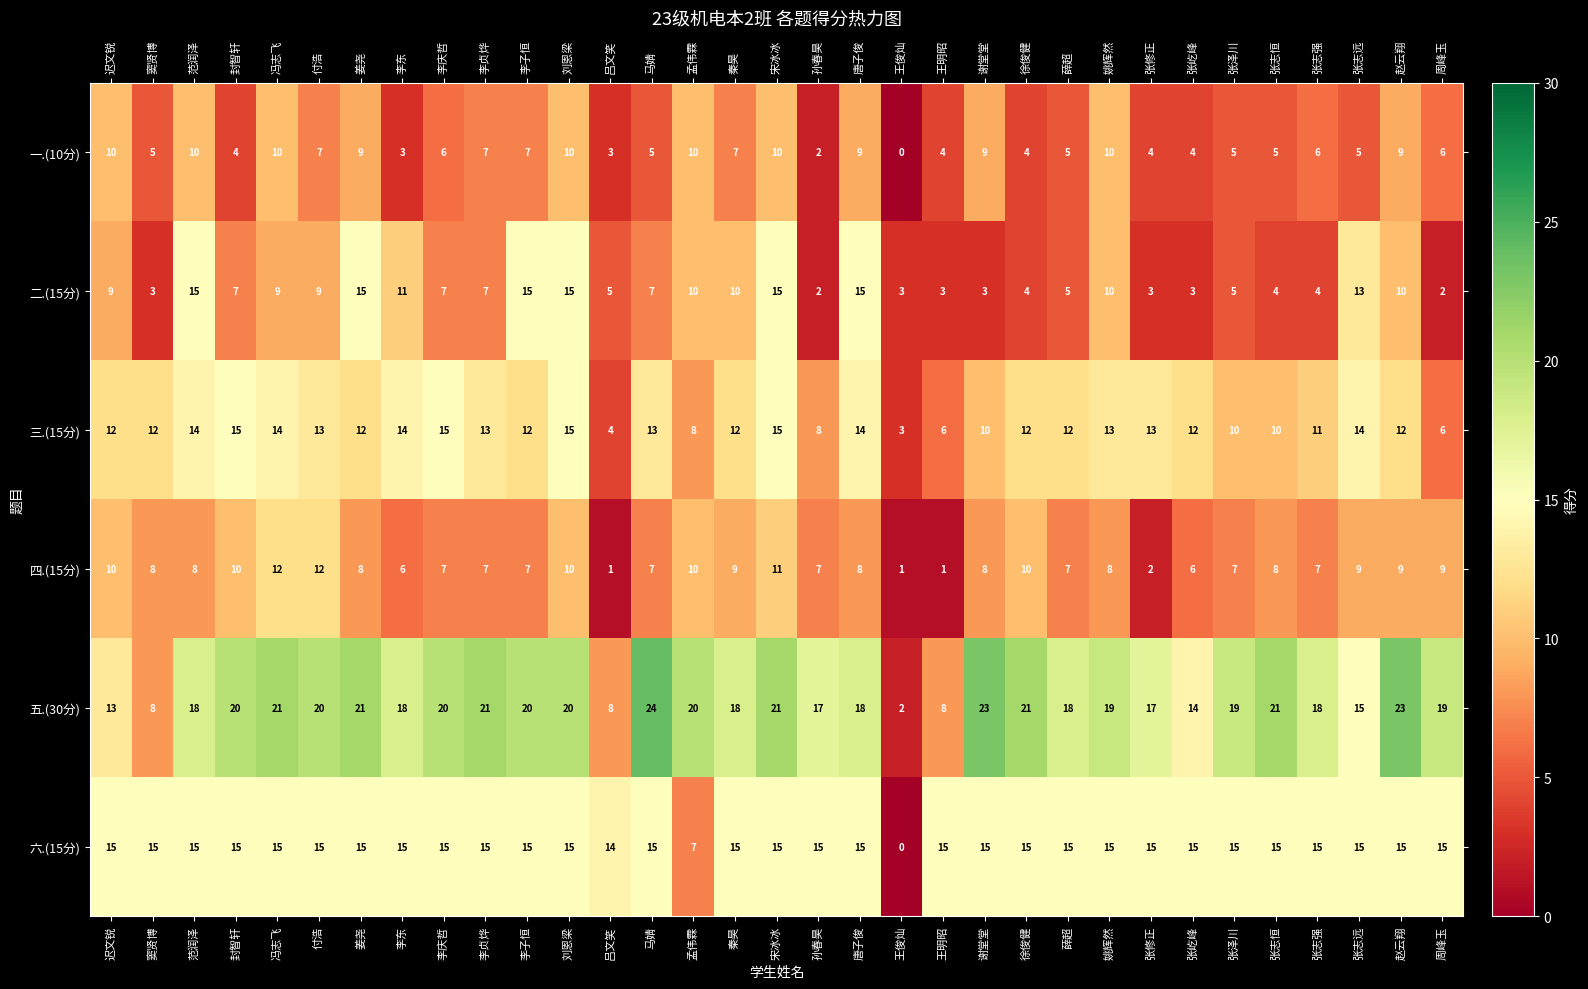

What is the difference between the maximum and minimum values in the 六.(15分) series?

15